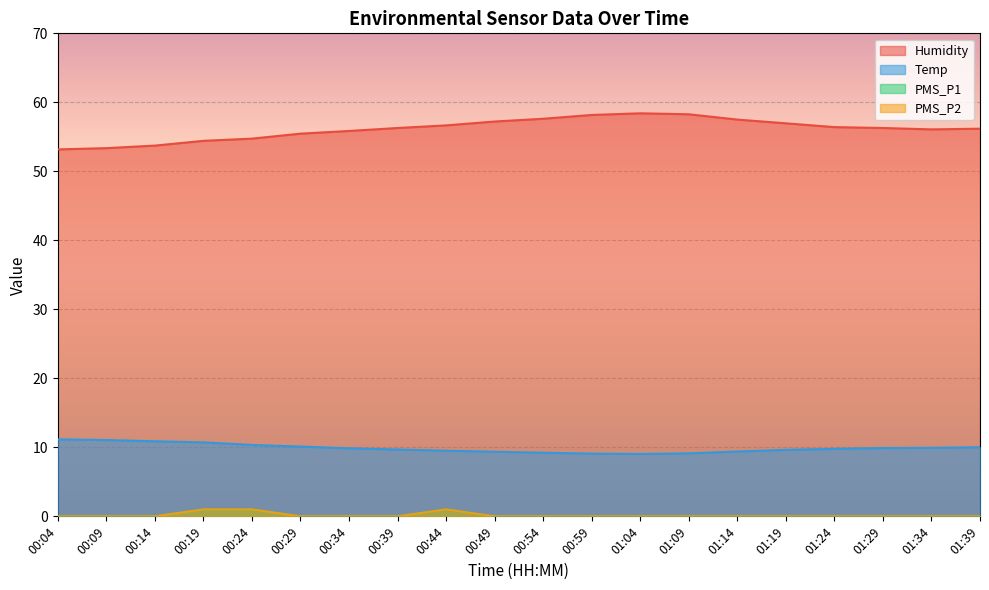

True or false: Temp has a value of 9.1 at 01:09.

True